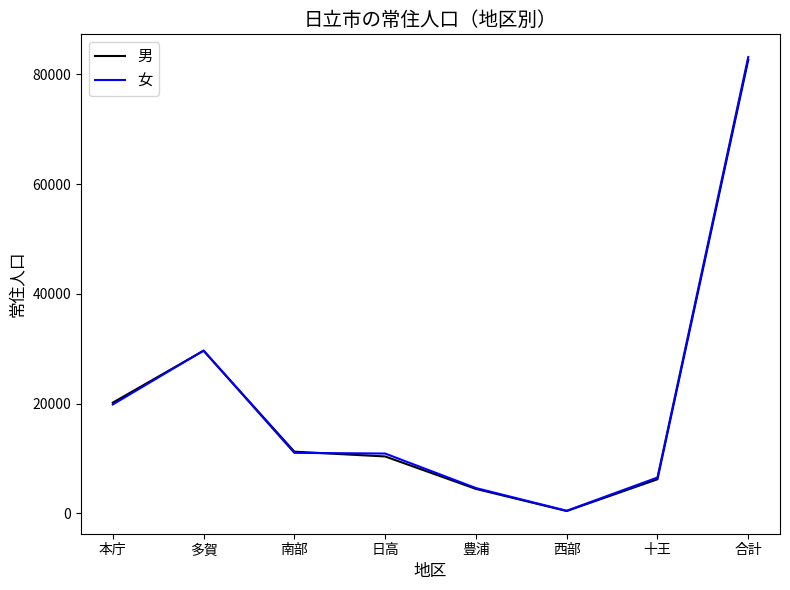

Which series has the widest spread of values?

女